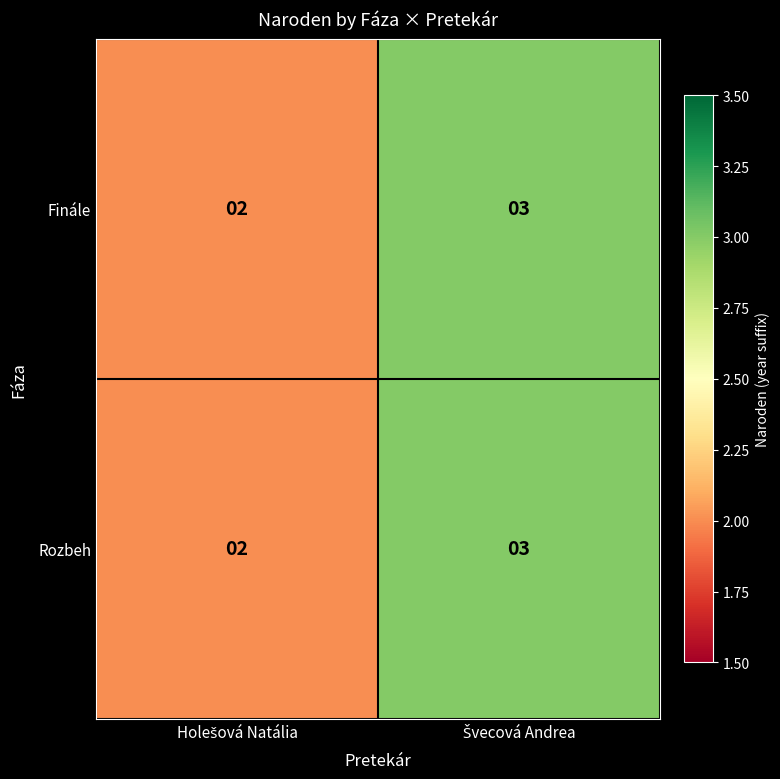

Reading left to right, transcribe all the data shown in this chart.

Finále: 2	3
Rozbeh: 2	3